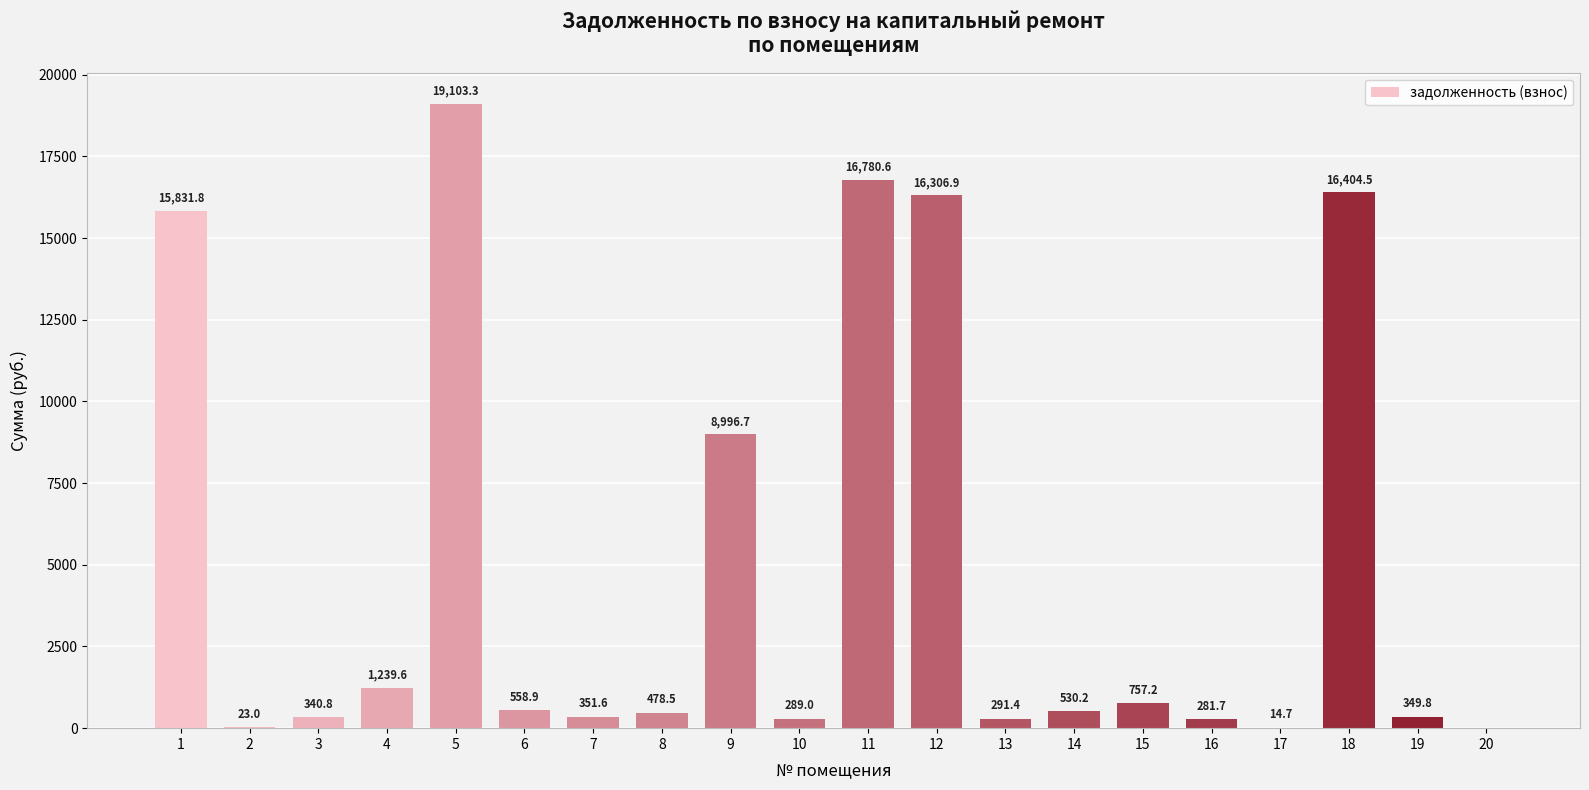

What is the maximum value shown in the chart?

19103.3